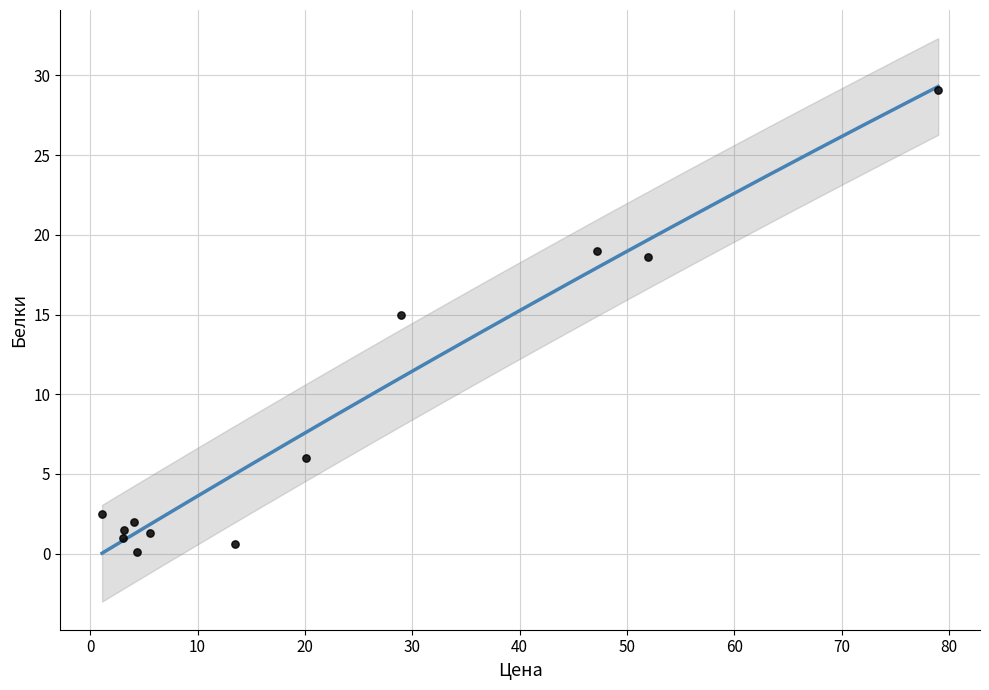

What Y value in the scatter plot is closest to 14?

15.0